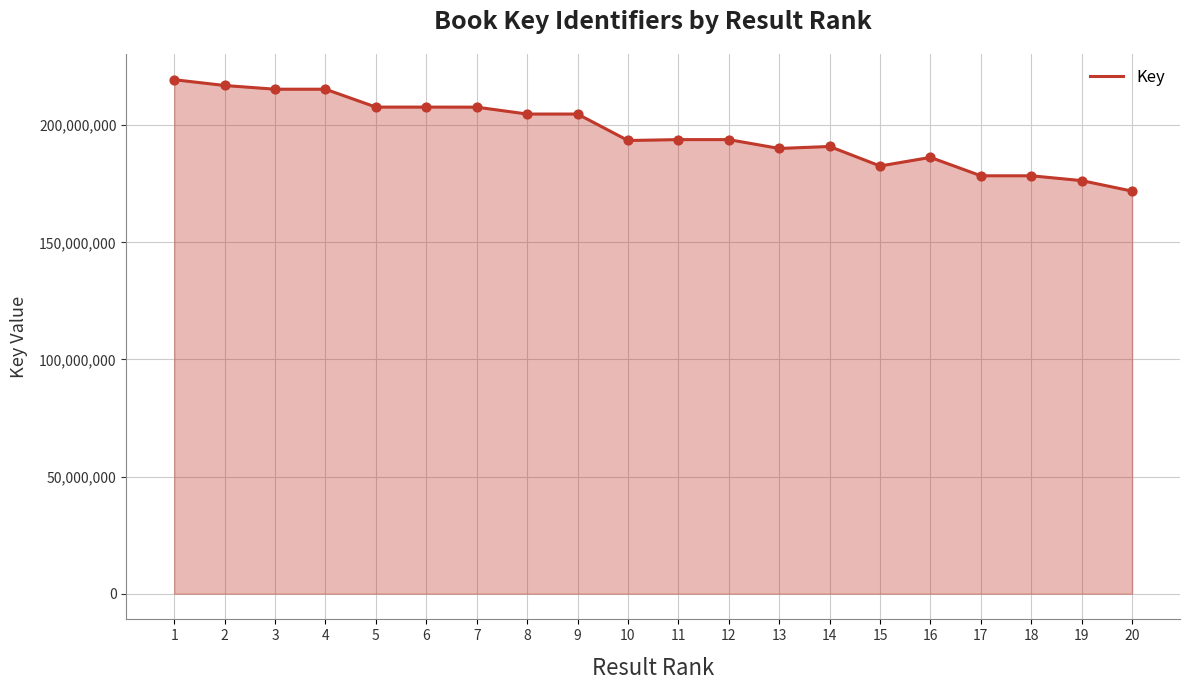

Which has a higher value, 20 or 14?

14